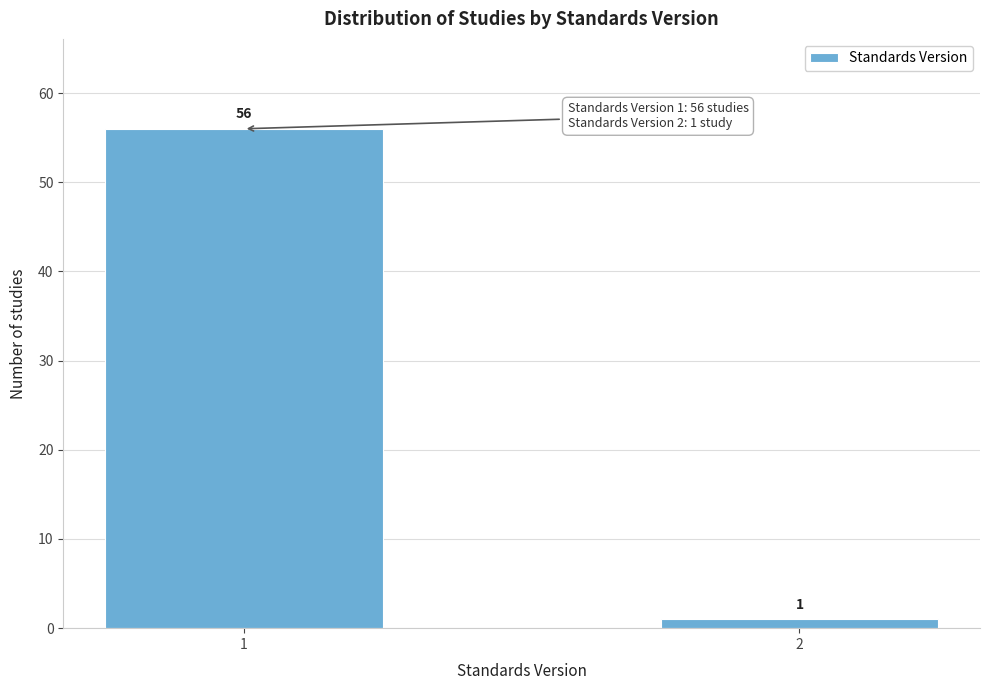

Reading left to right, list all the values displayed in this chart.

56	1